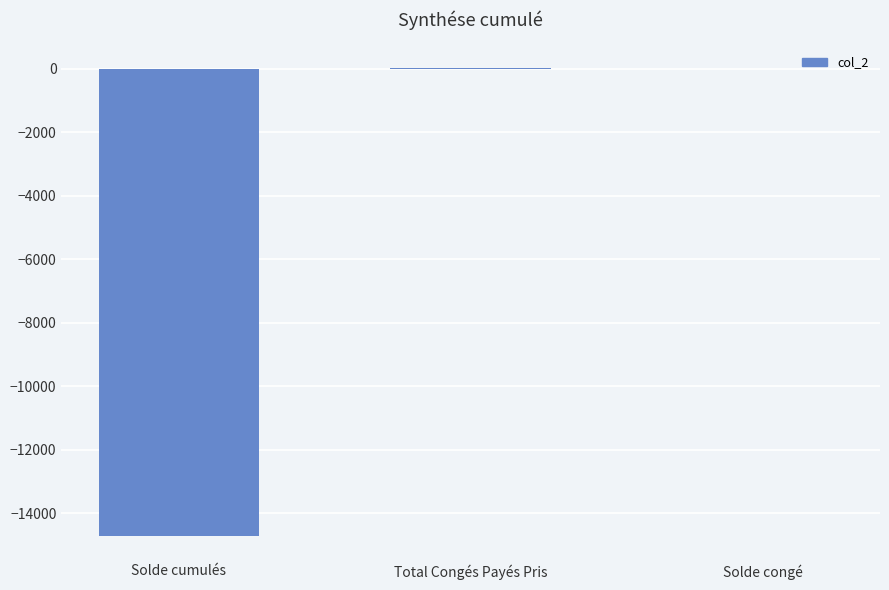

Count the number of data series in this chart.

1